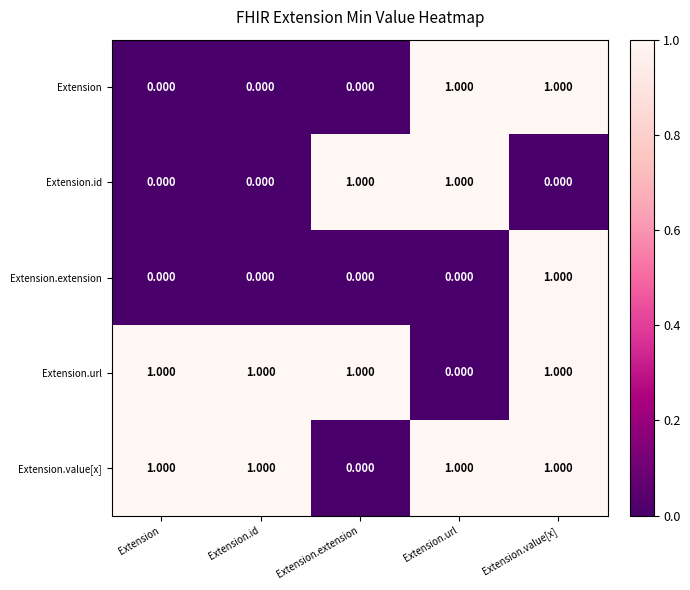

Where is Extension.url nearest to the value 0?

Extension.url